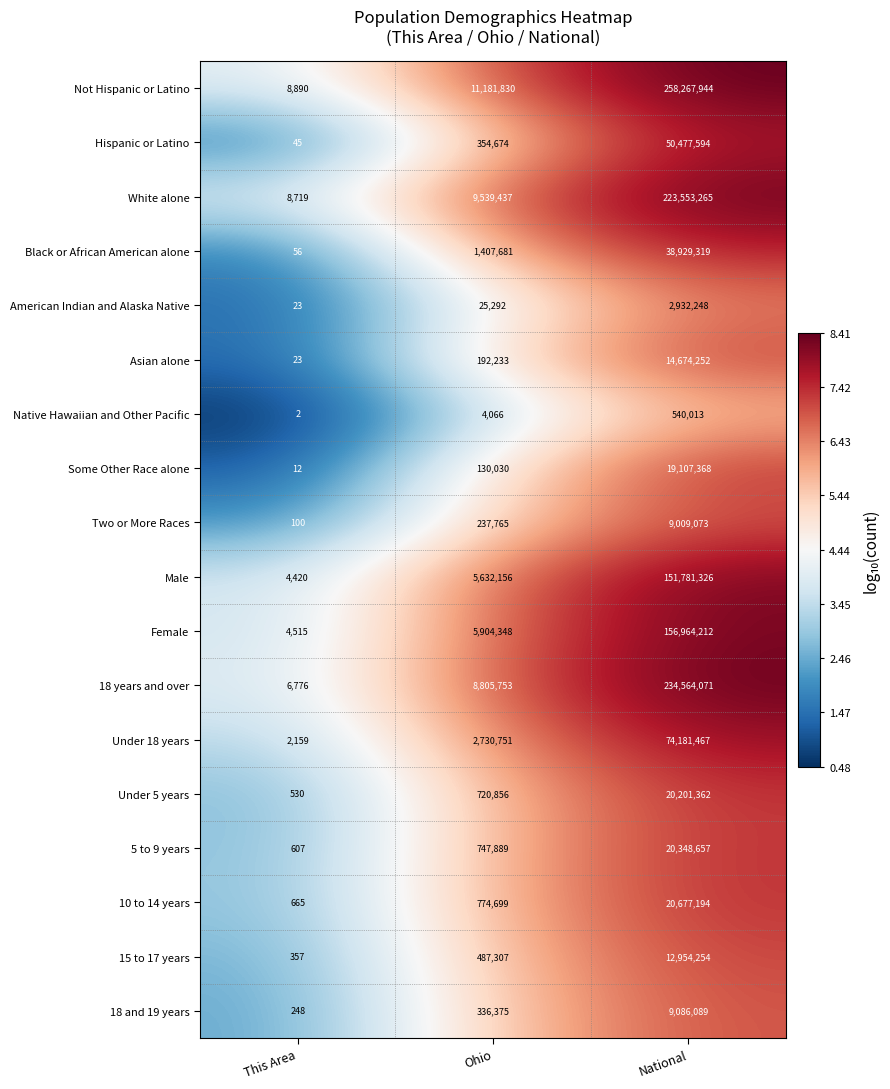

Rank the series by their maximum value, from lowest to highest.

Native Hawaiian and Other Pacific, American Indian and Alaska Native, Two or More Races, 18 and 19 years, 15 to 17 years, Asian alone, Some Other Race alone, Under 5 years, 5 to 9 years, 10 to 14 years, Black or African American alone, Hispanic or Latino, Under 18 years, Male, Female, White alone, 18 years and over, Not Hispanic or Latino